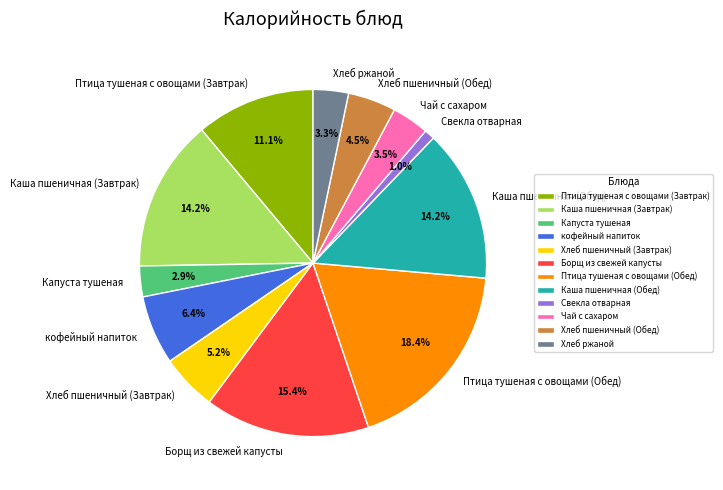

Count the number of slices in the pie.

12